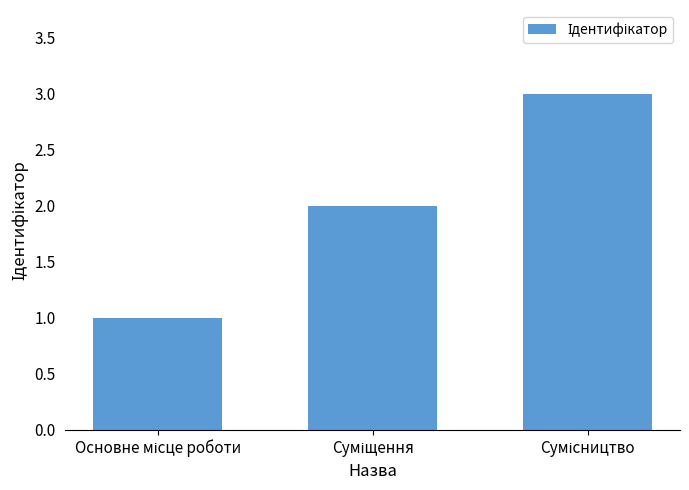

Reading left to right, what are all the values shown in this chart?

1	2	3